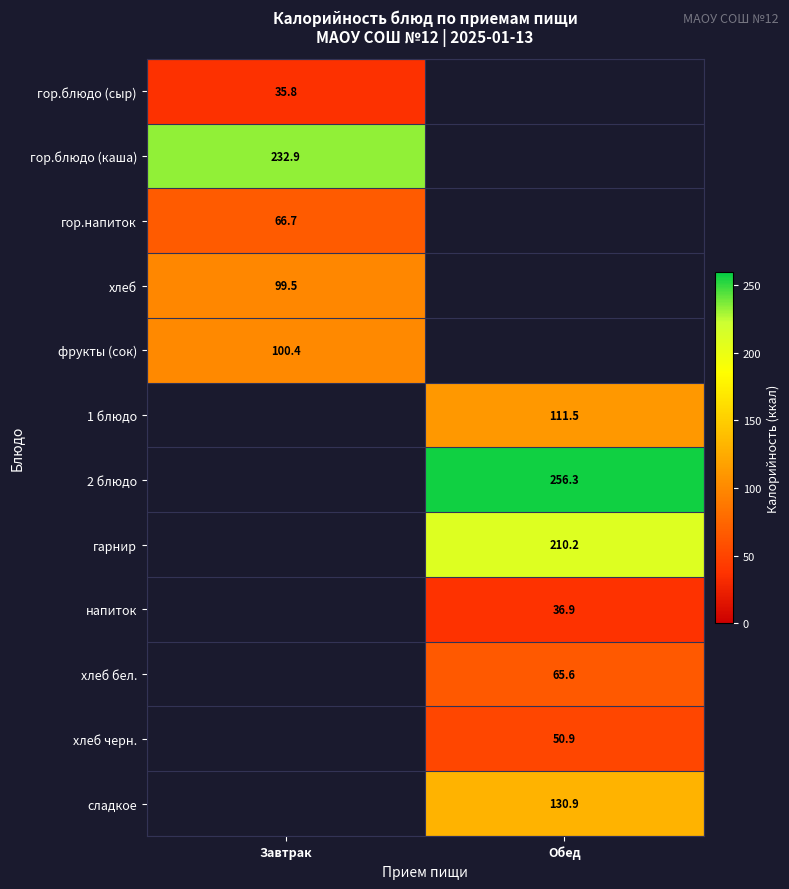

At which label does хлеб черн. first exceed 50?

Обед